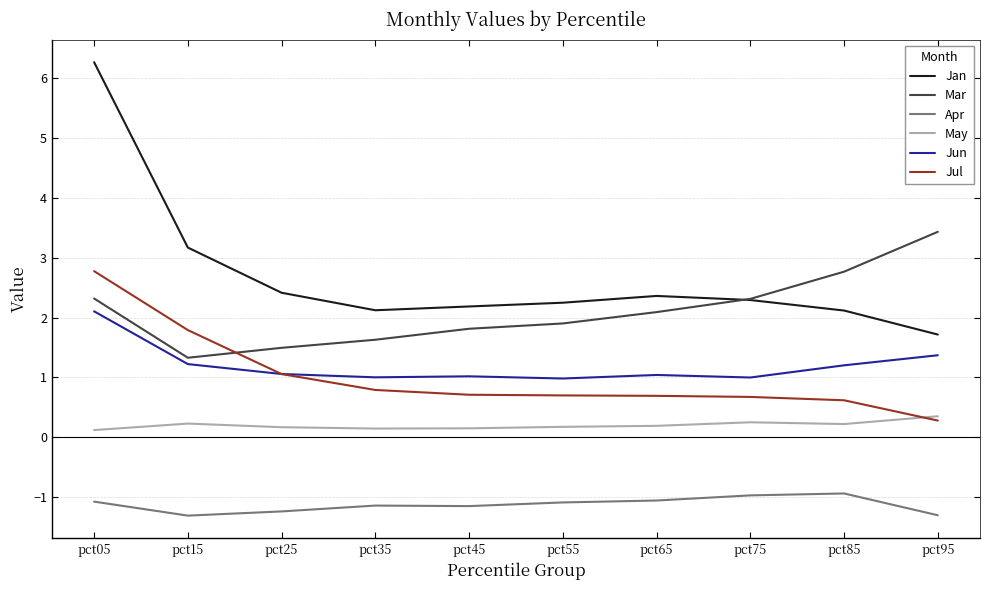

How many lines are shown in the chart?

6